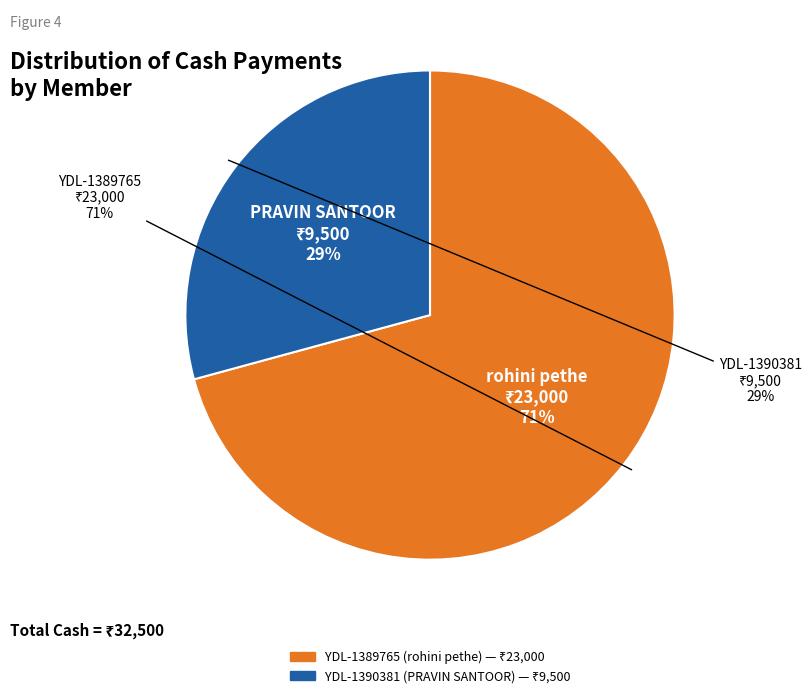

Which slice is the smallest?

YDL-1390381